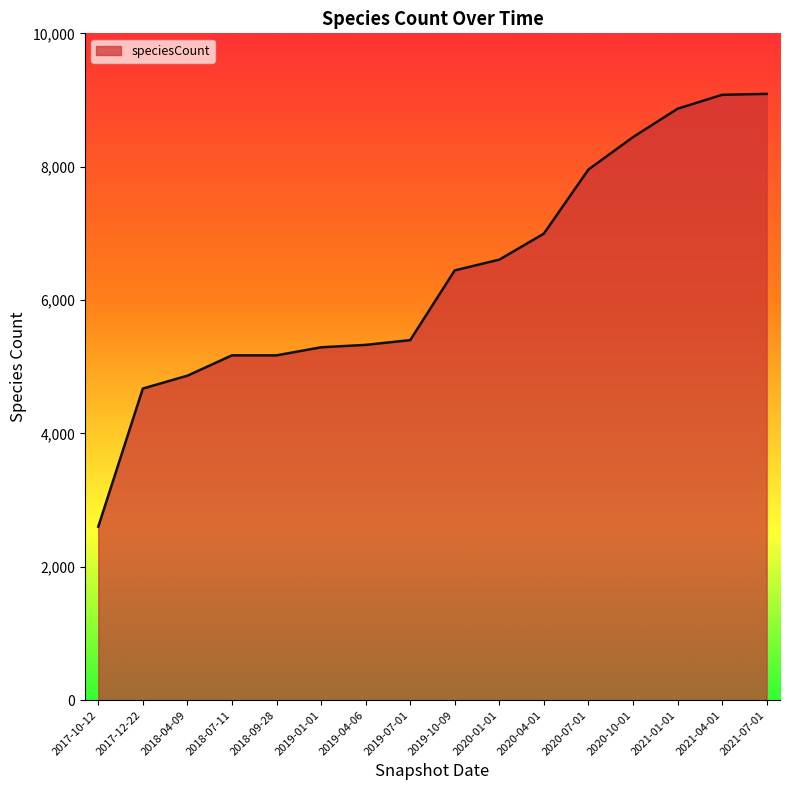

How many lines are shown in the chart?

1